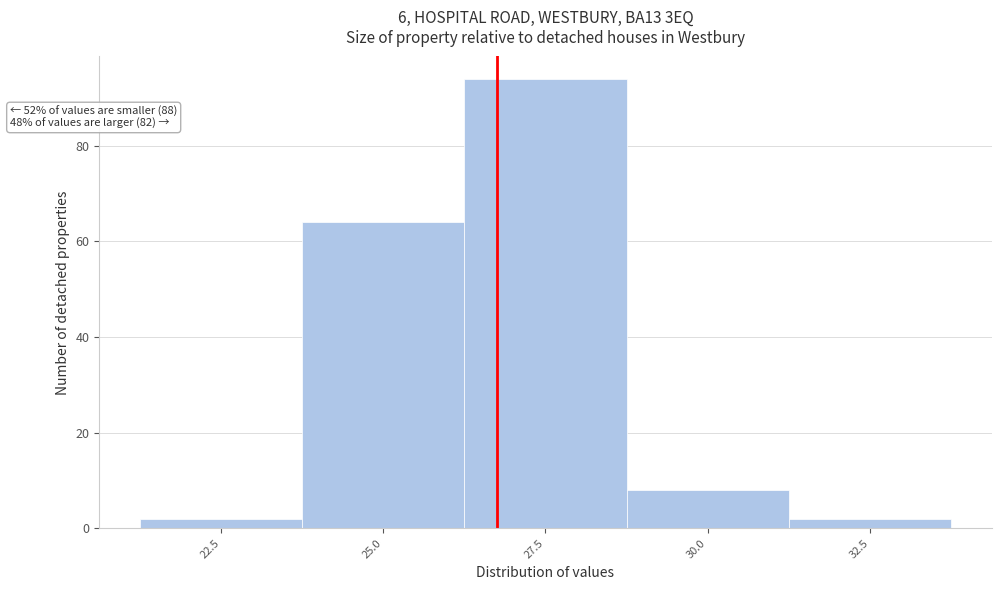

Reading left to right, extract all data points from this chart.

22.5=2	25.0=64	27.5=94	30.0=8	32.5=2